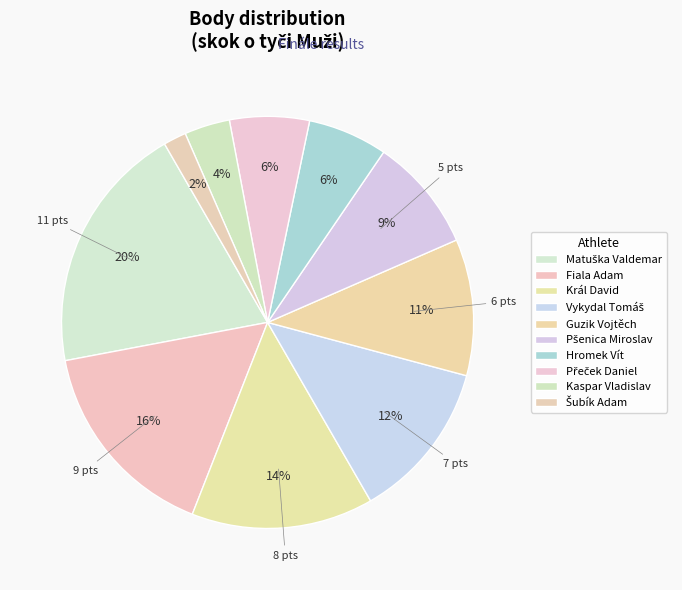

How many segments does this pie chart have?

10